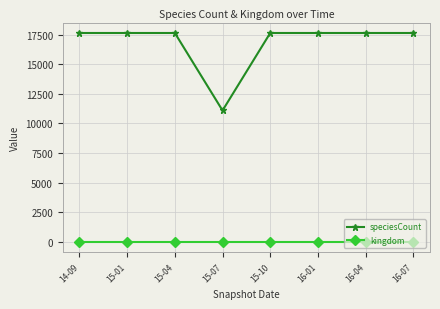

What is the highest value of the speciesCount series?

17643